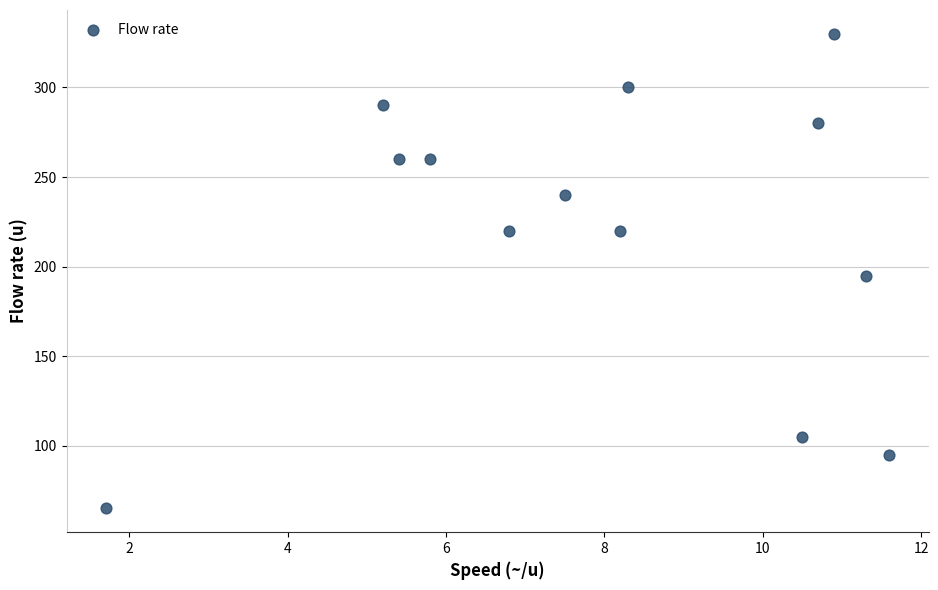

What is the range of Y values (max minus min)?

265